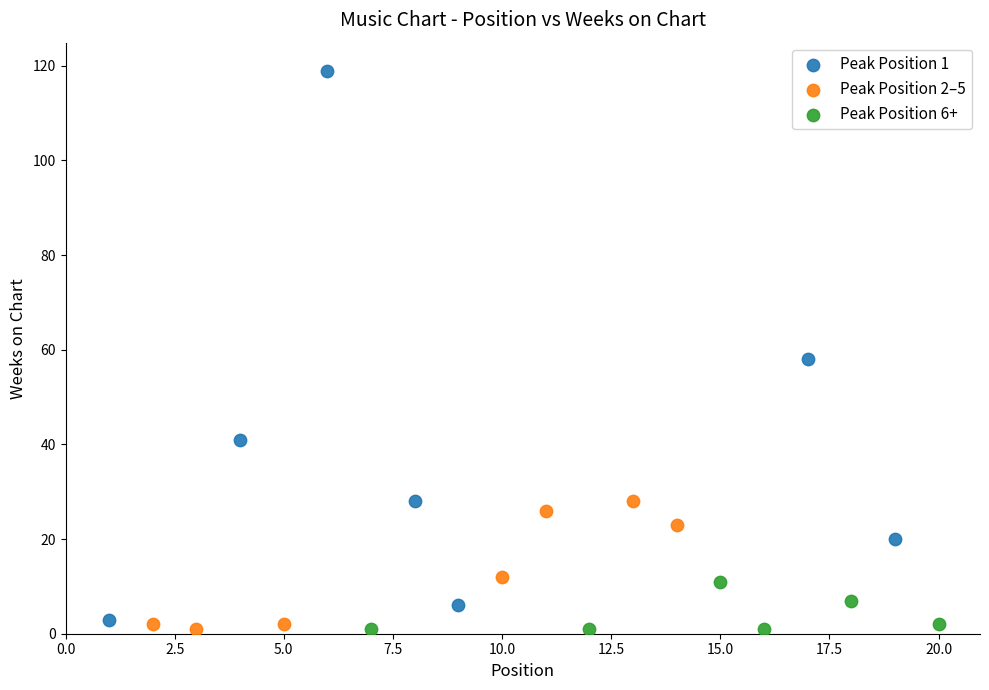

Which series contains the highest Y value?

Peak Position 1